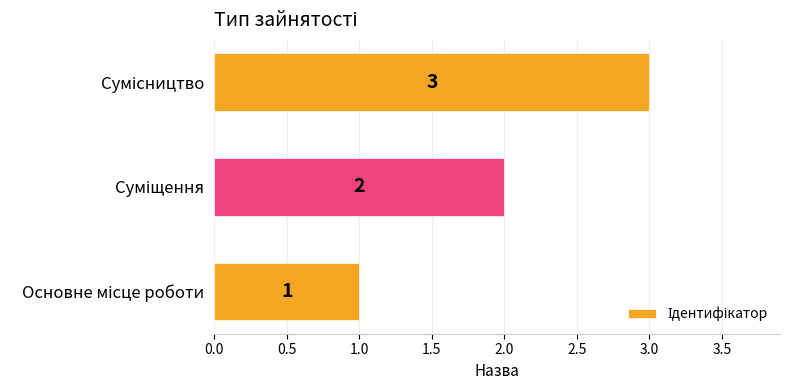

Count the values in the range 1 to 3.

3